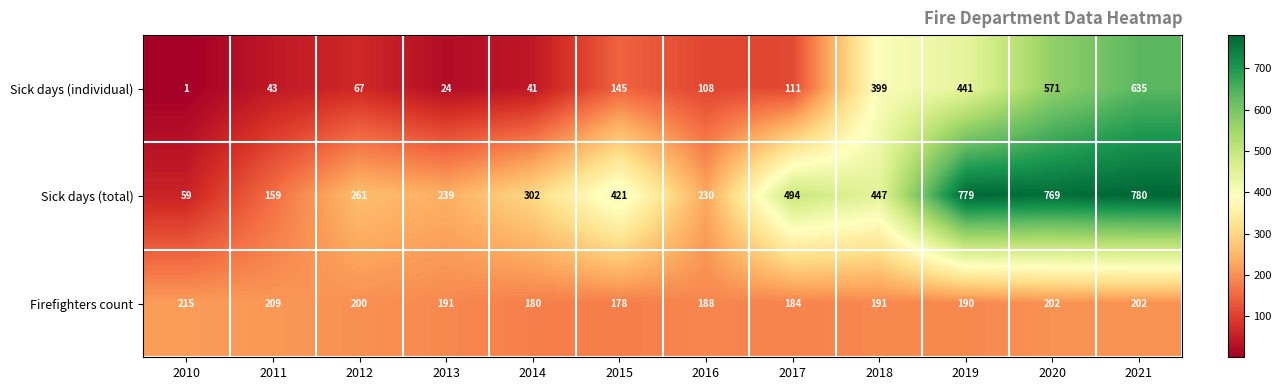

What is the spread (max minus min) of values at 2021?

578